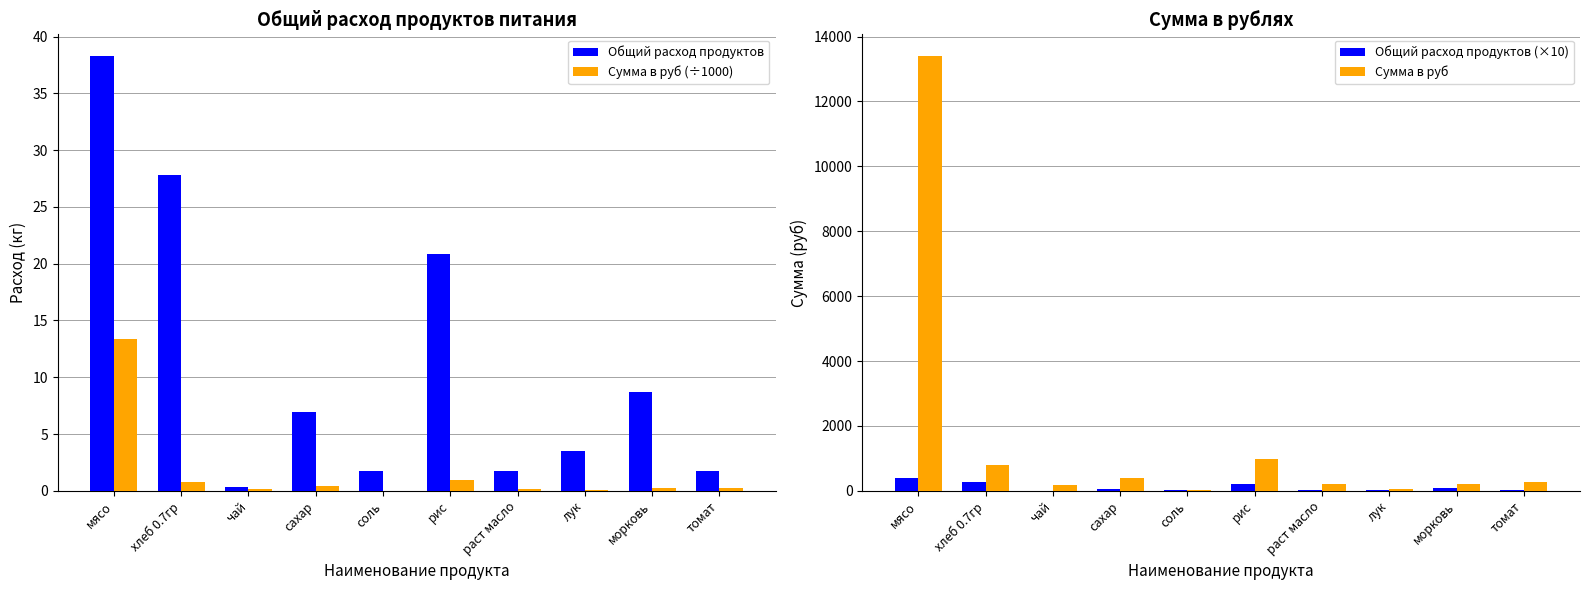

Reading left to right, transcribe all the data shown in this chart.

Общий расход продуктов: мясо=38.3	хлеб 0.7гр=27.8	чай=0.3	сахар=7.0	соль=1.7	рис=20.9	раст масло=1.7	лук=3.5	морковь=8.7	томат=1.7
Сумма в руб (÷1000): мясо=13.4	хлеб 0.7гр=0.8	чай=0.2	сахар=0.4	соль=0.0	рис=1.0	раст масло=0.2	лук=0.1	морковь=0.2	томат=0.3
Общий расход продуктов (×10): мясо=382.8	хлеб 0.7гр=278.4	чай=3.5	сахар=69.6	соль=17.4	рис=208.8	раст масло=17.4	лук=34.8	морковь=87.0	томат=17.4
Сумма в руб: мясо=13398.0	хлеб 0.7гр=795.4	чай=174.0	сахар=382.8	соль=20.9	рис=981.4	раст масло=200.1	лук=52.2	морковь=217.5	томат=285.9